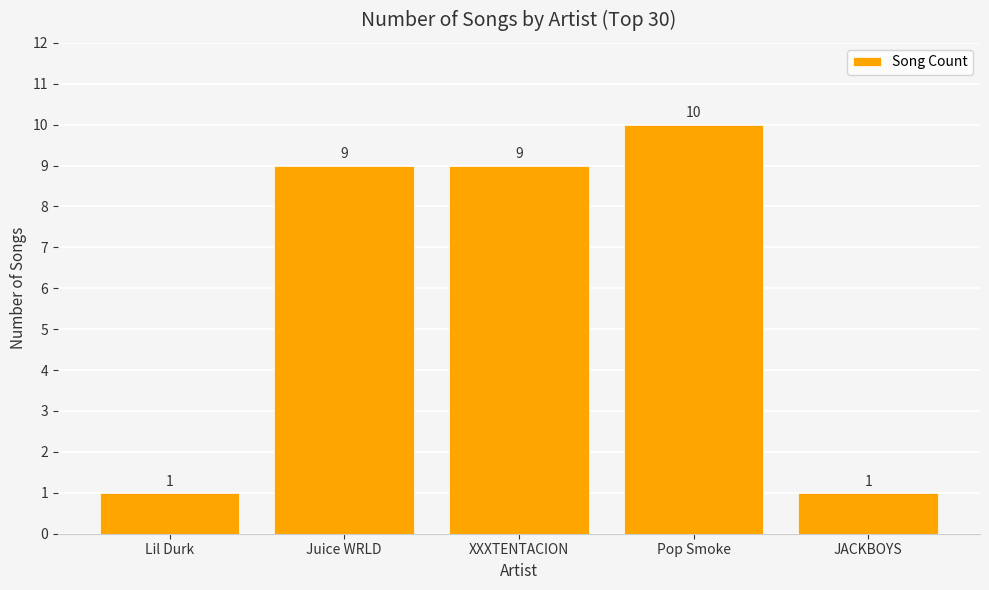

What is the value of the 1st bar from the left?

1